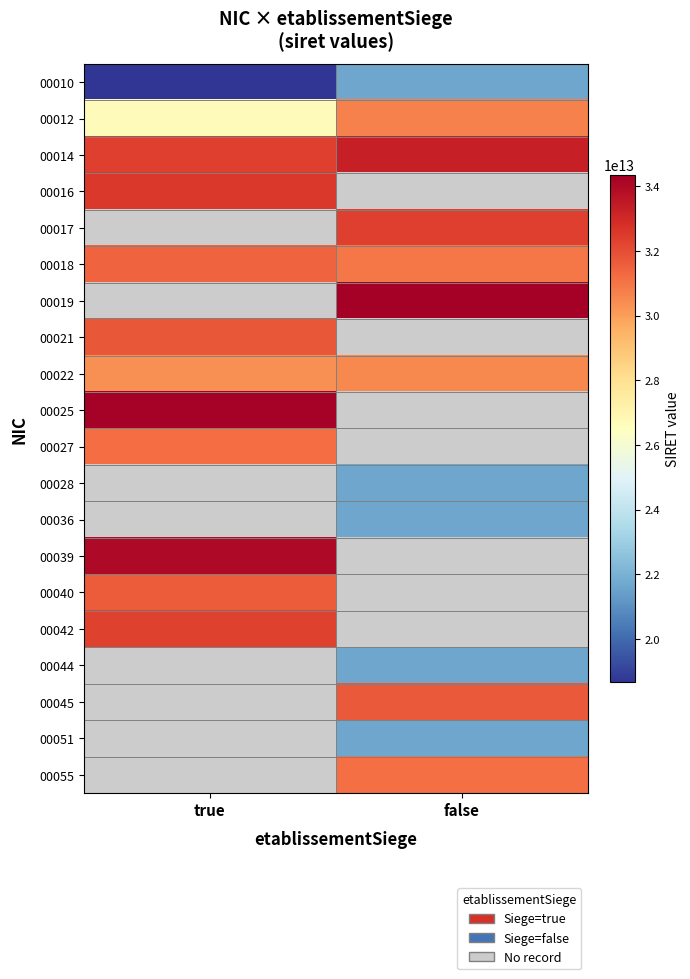

What is the minimum value for 00016?

32515317900016.0